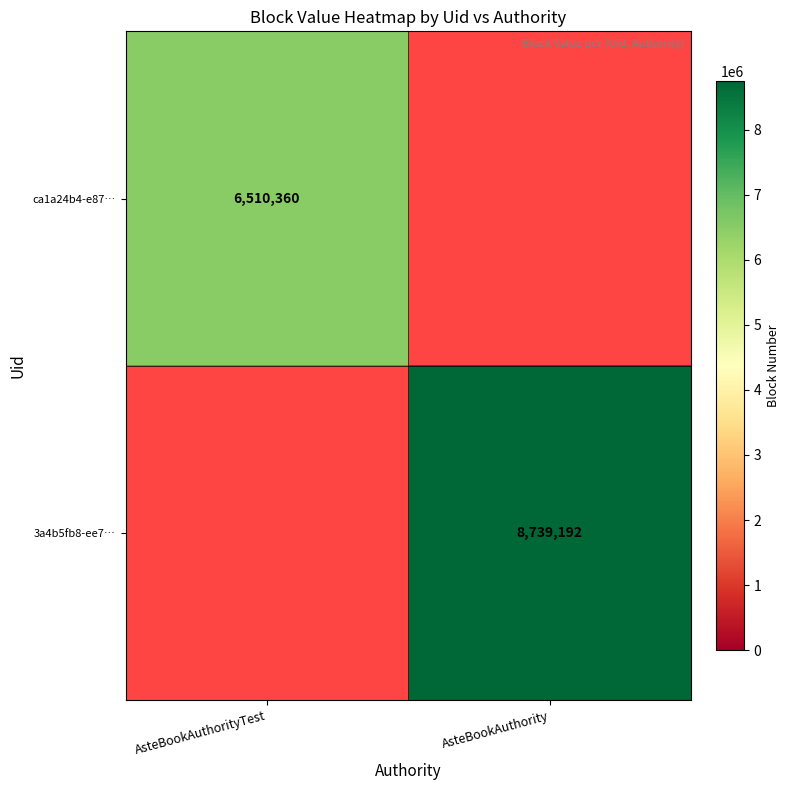

What is the difference between the highest and lowest values at AsteBookAuthorityTest?

6510360